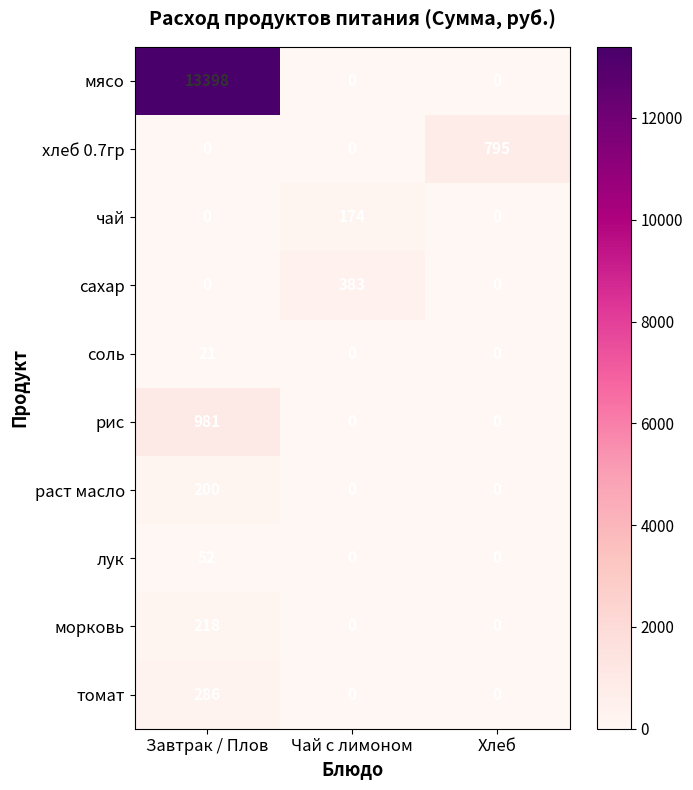

Which series has the widest spread of values?

мясо